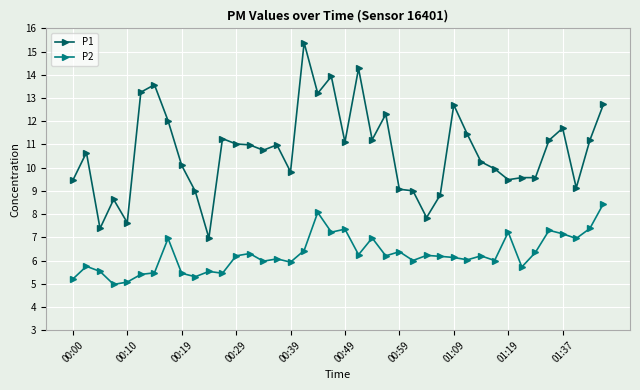

List the series in order of their overall mean, lowest first.

P2, P1